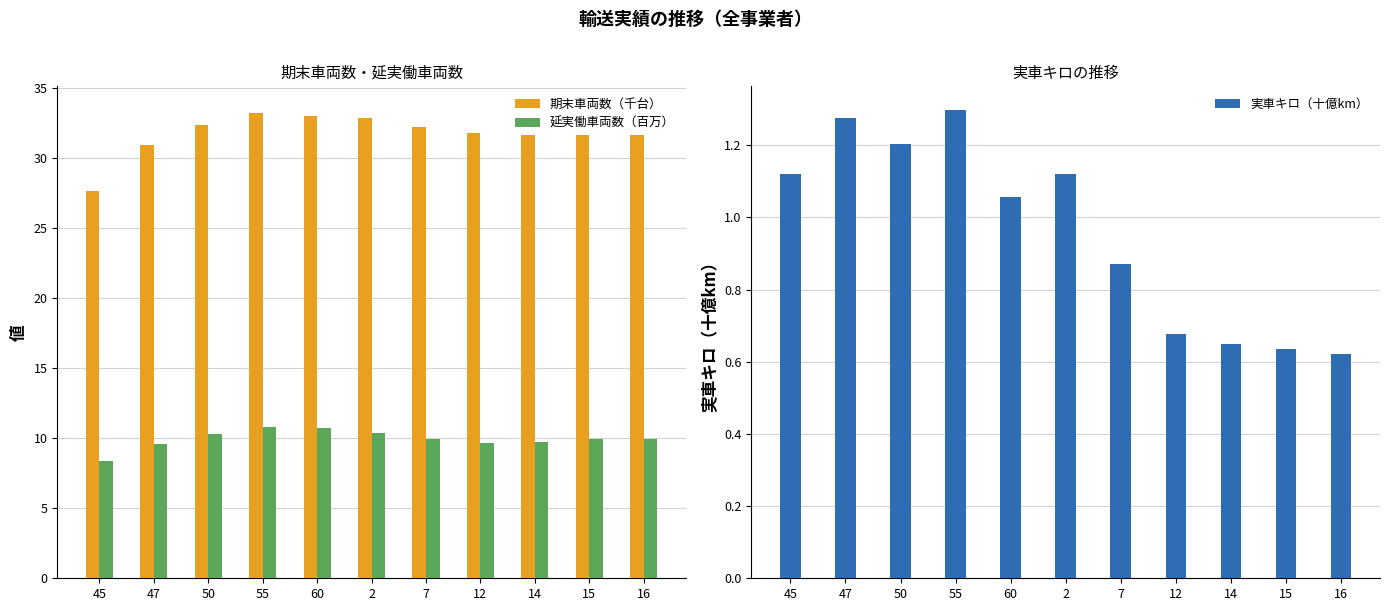

How many groups of bars are there?

11